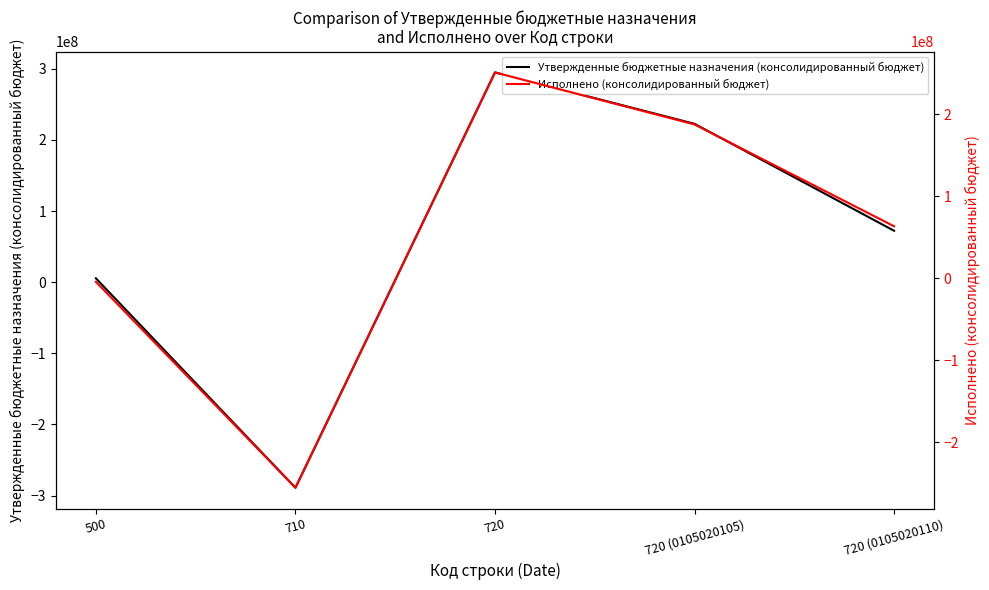

At 720 (0105020110), list the series in order from smallest to largest.

Исполнено (консолидированный бюджет), Утвержденные бюджетные назначения (консолидированный бюджет)